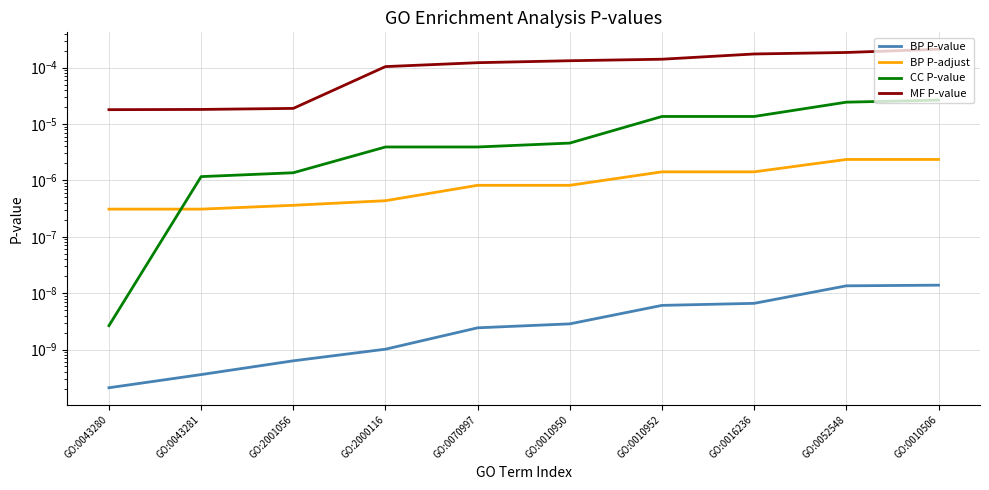

True or false: MF P-value and BP P-adjust intersect in this chart.

False